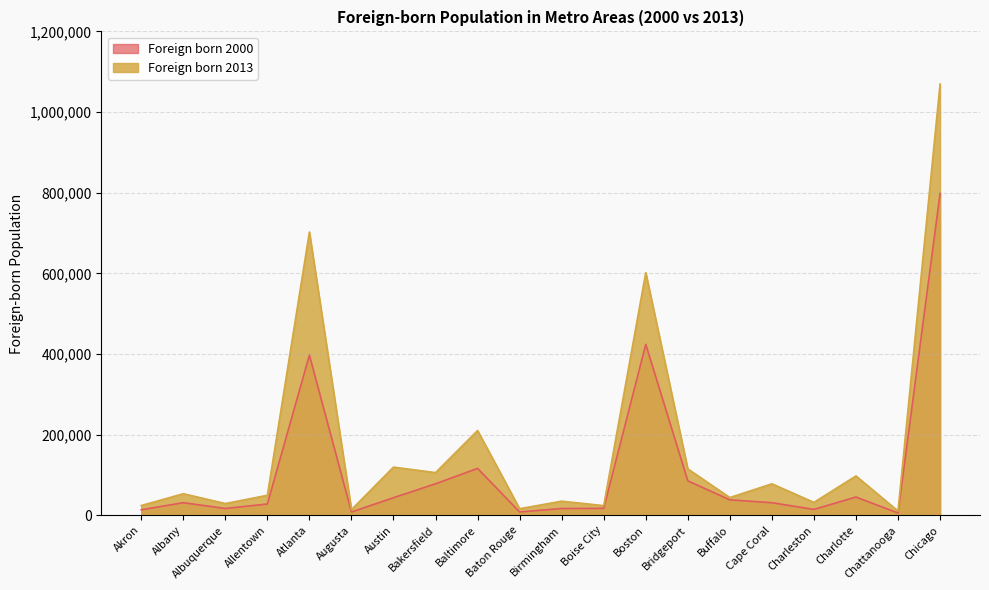

How many interior local peaks does the Foreign born 2000 series have?

5